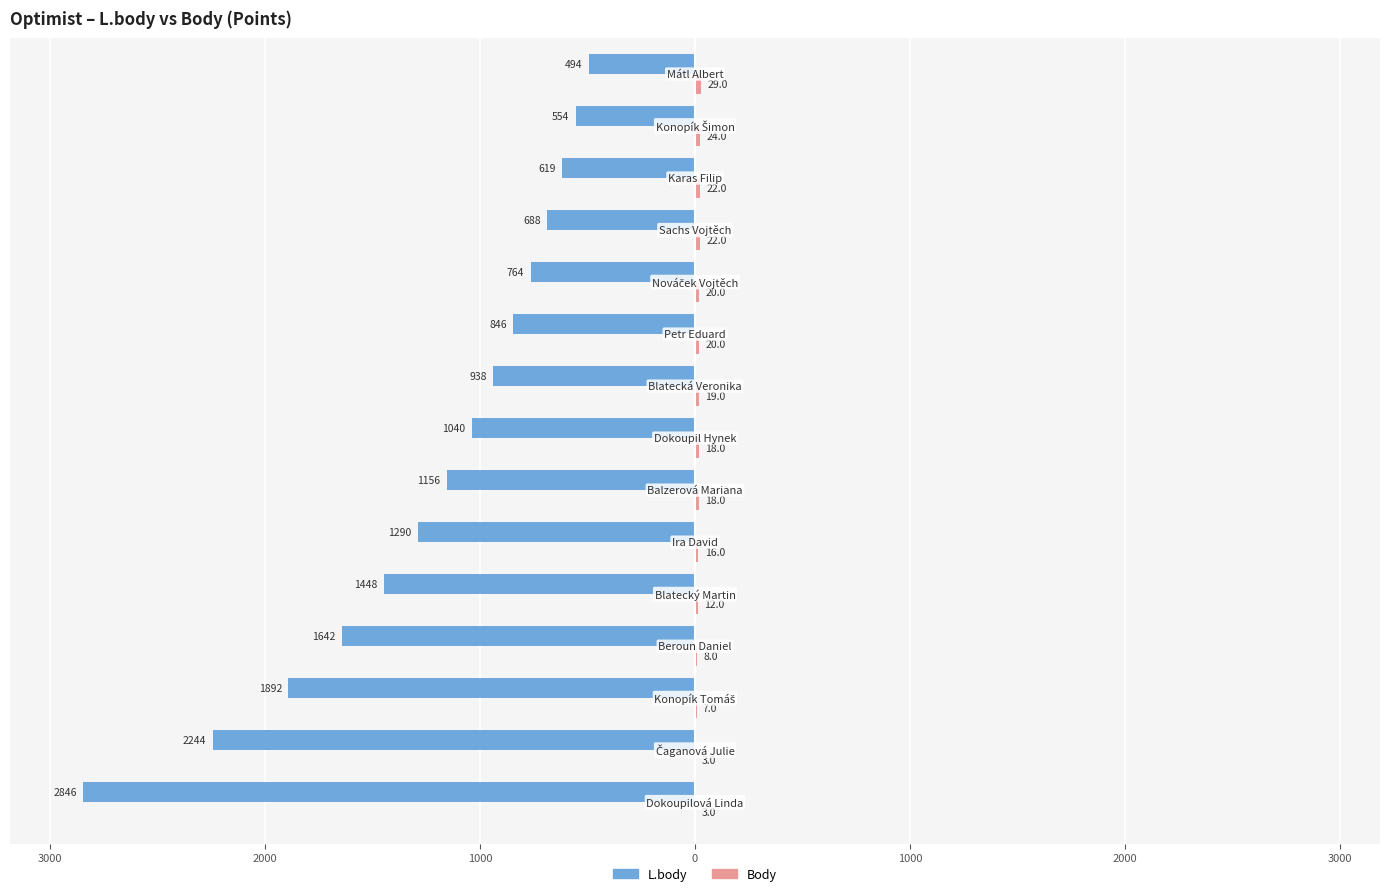

What is the maximum value for Body?

29